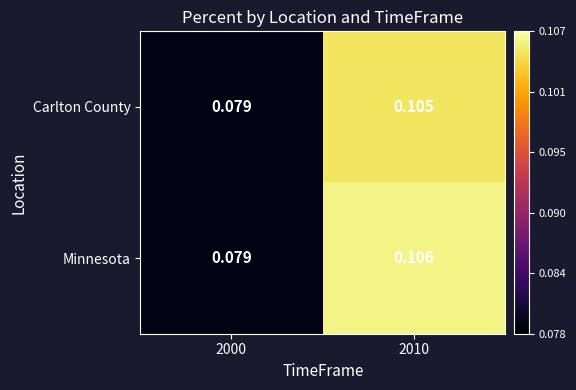

Is the value of Minnesota at 2010 greater than the value of Carlton County at 2010?

Yes